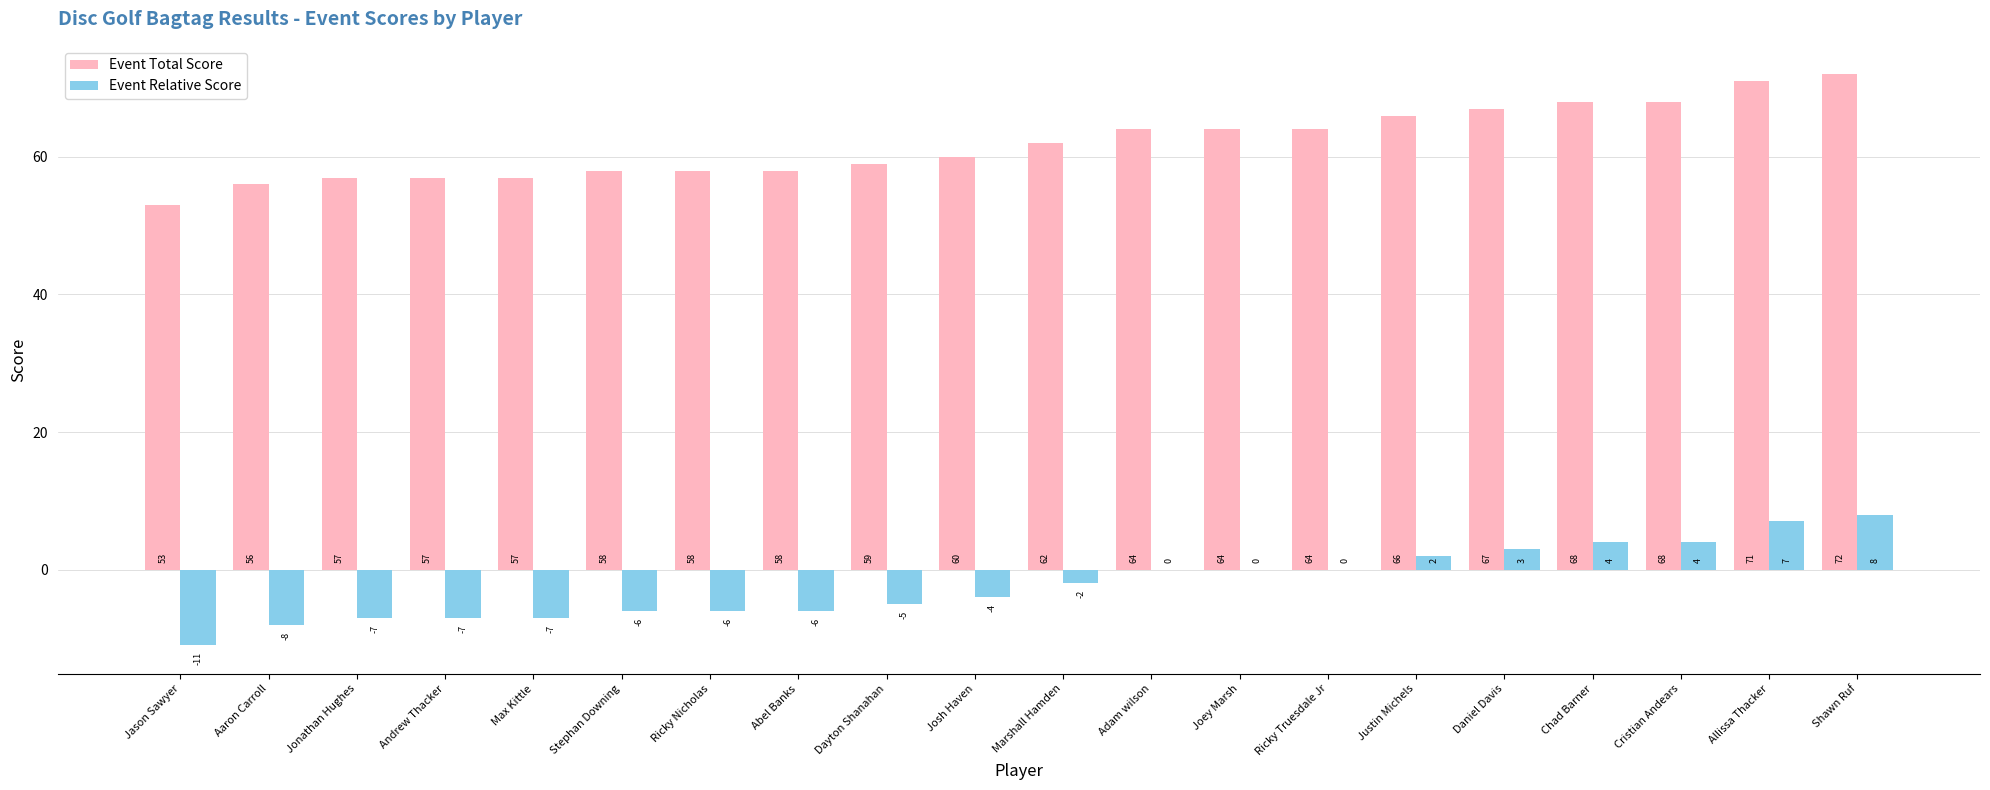

What is the sum of the Event Relative Score values at Joey Marsh and Dayton Shanahan?

-5